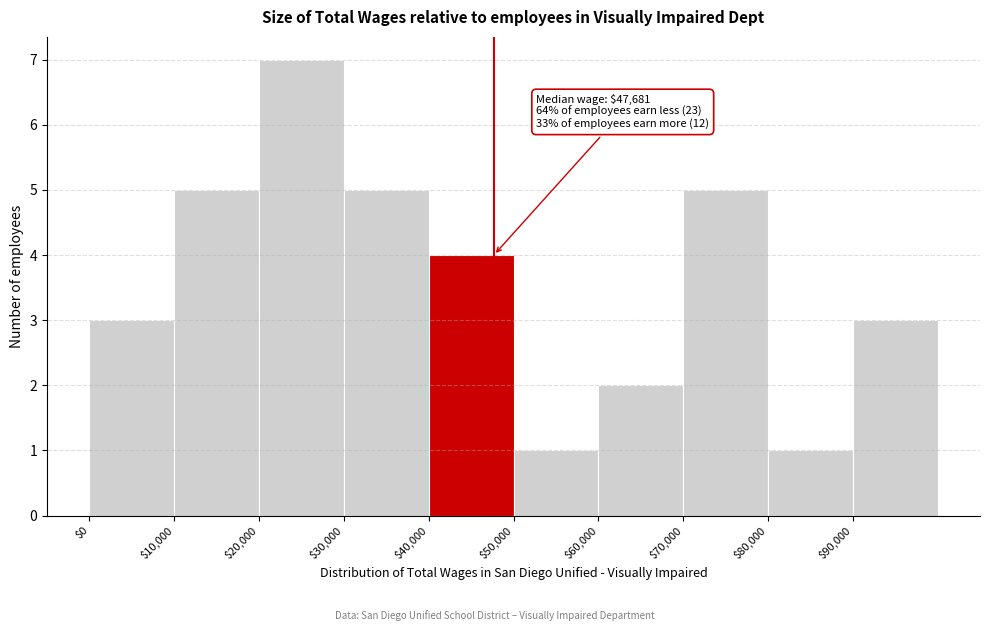

Which range on the x-axis has the tallest bar?

20000 to 30000